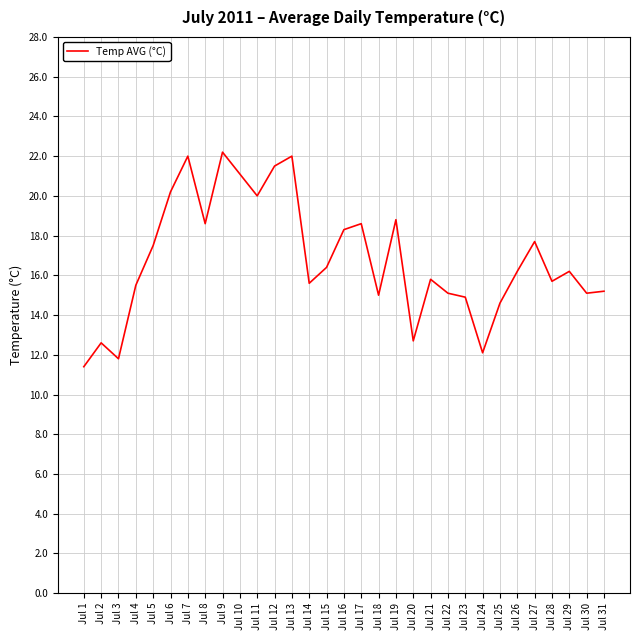

At which category does the data reach its first local valley?

Jul 3